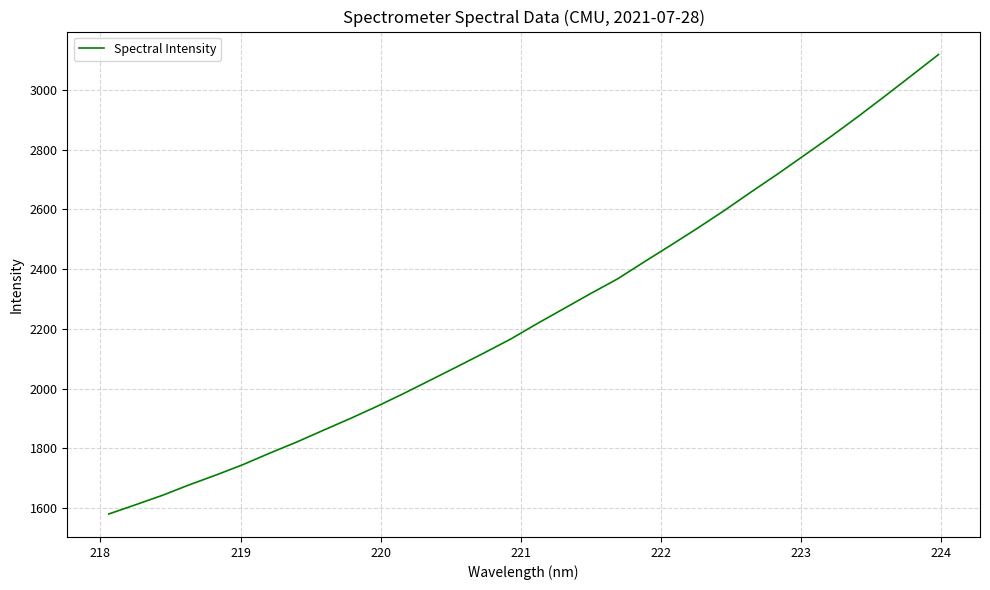

What is the minimum value shown in the chart?

1580.0